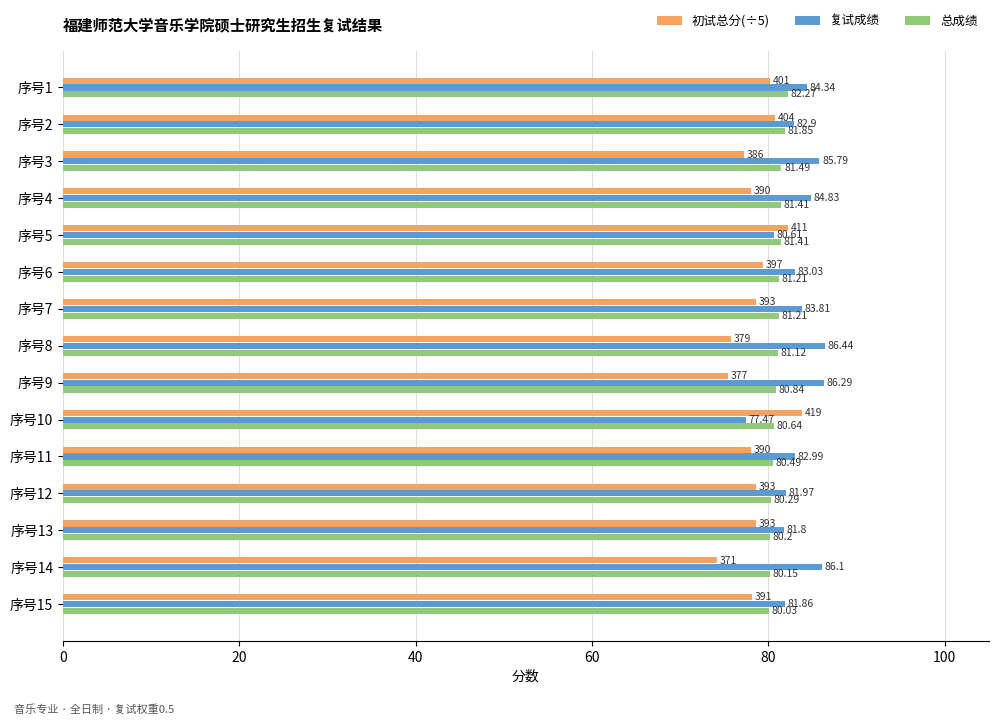

What is the minimum value for 初试总分(÷5)?

74.2